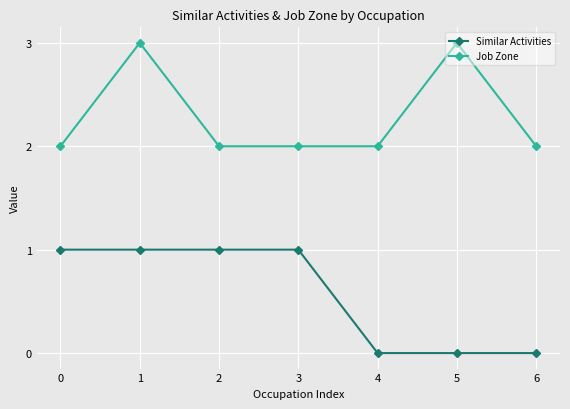

Between 2 and 4, which series saw the biggest shift?

Similar Activities